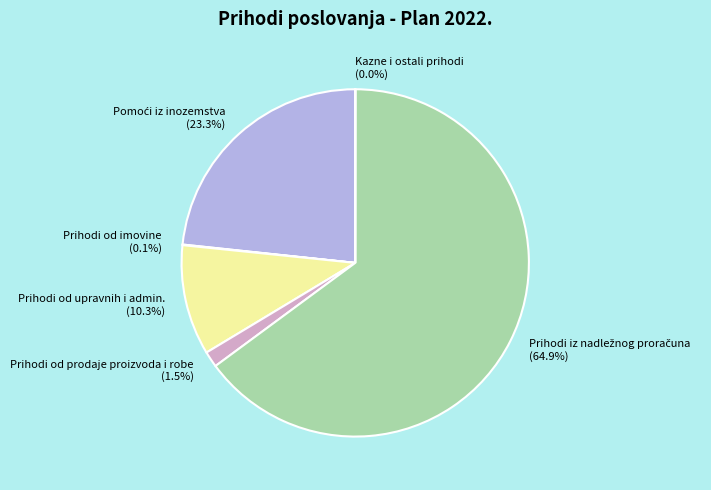

Does any single category account for the majority?

Yes